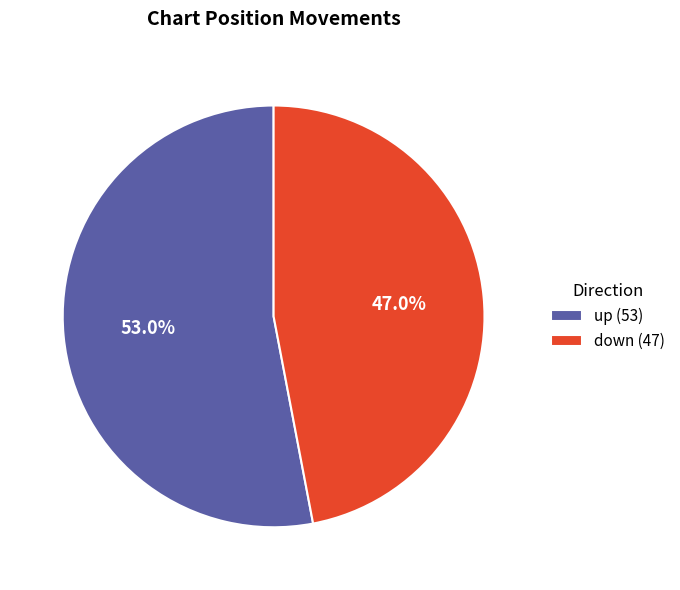

Combined, do up and down account for over 50%?

Yes